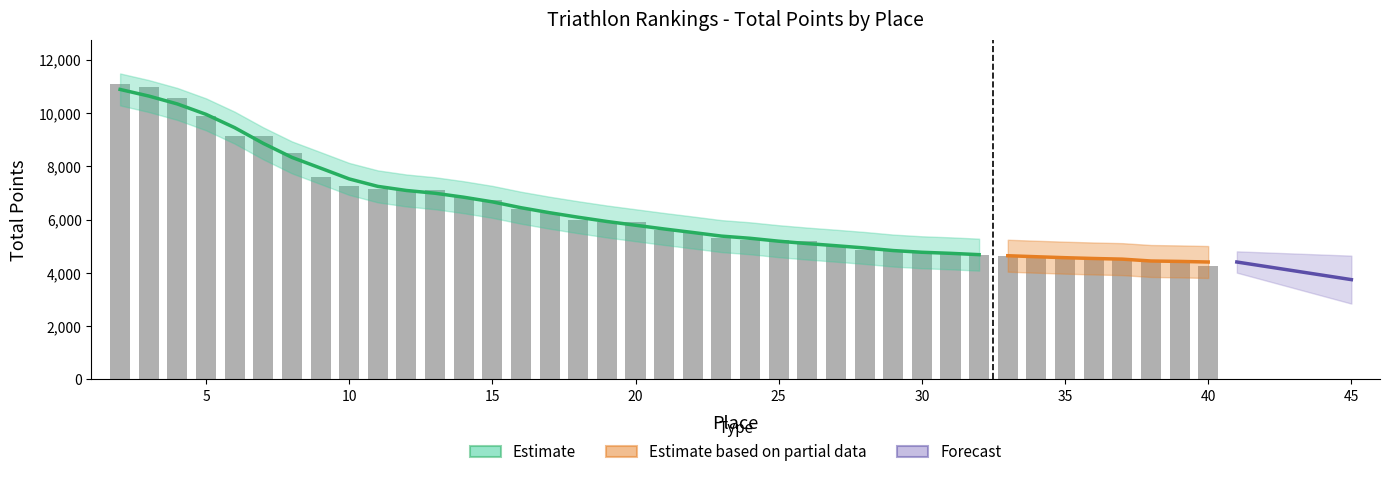

How many bars are there in total?

39